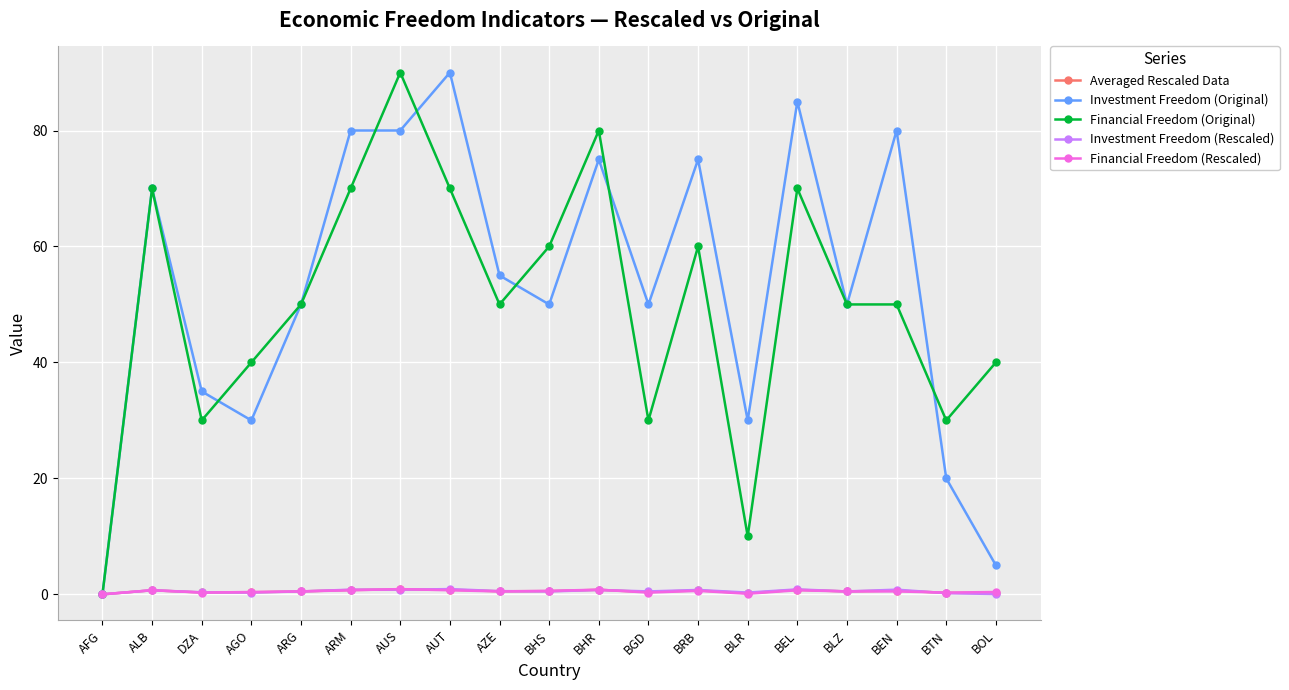

At how many categories does at least one series exceed 68?

8